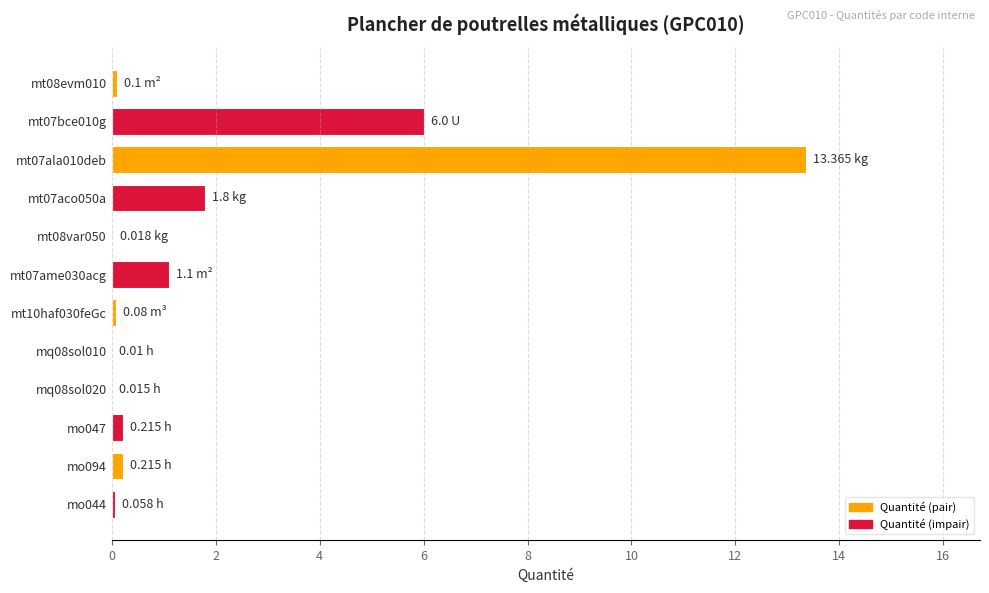

What is the sum of all values?

23.0